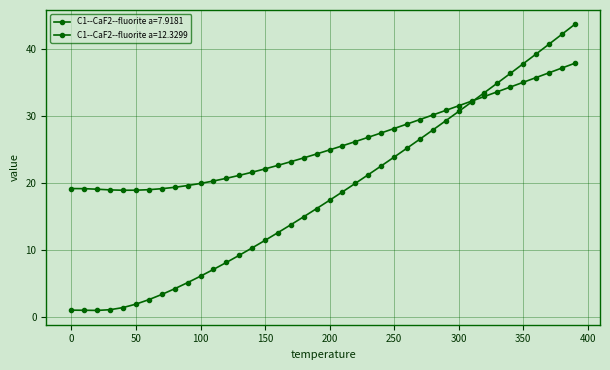

Which series has the largest total across all categories?

C1--CaF2--fluorite a=7.9181